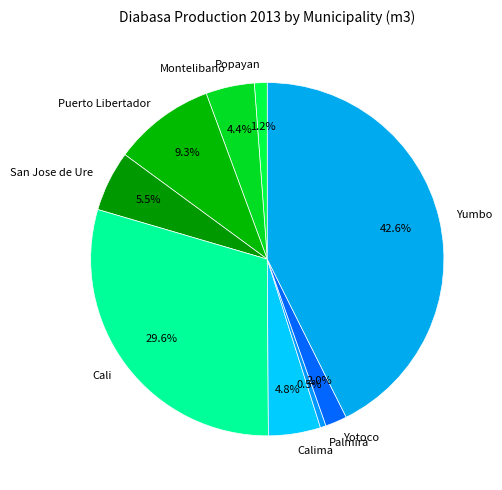

Does any single category account for the majority?

No